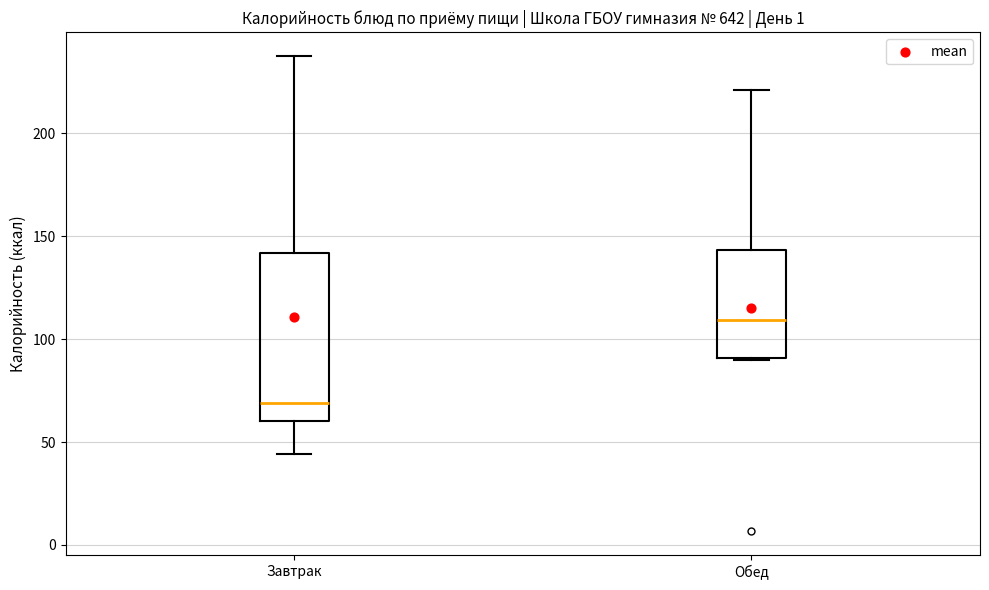

Which box has the highest median line?

Обед